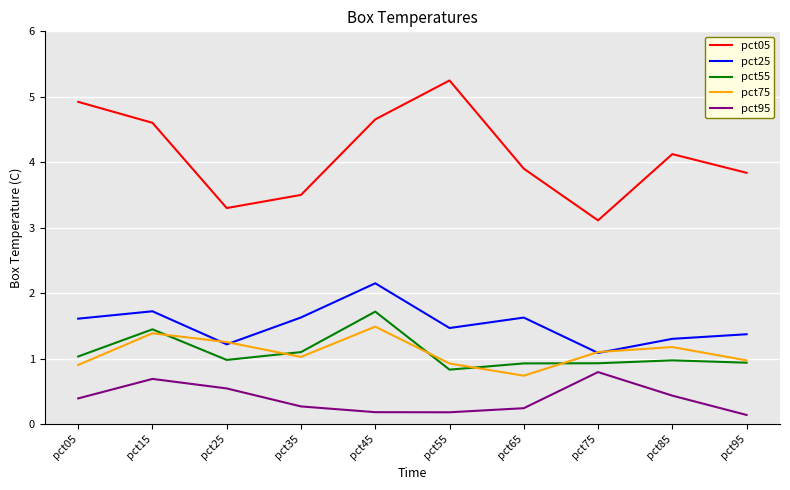

What is the highest value of the pct55 series?

1.7